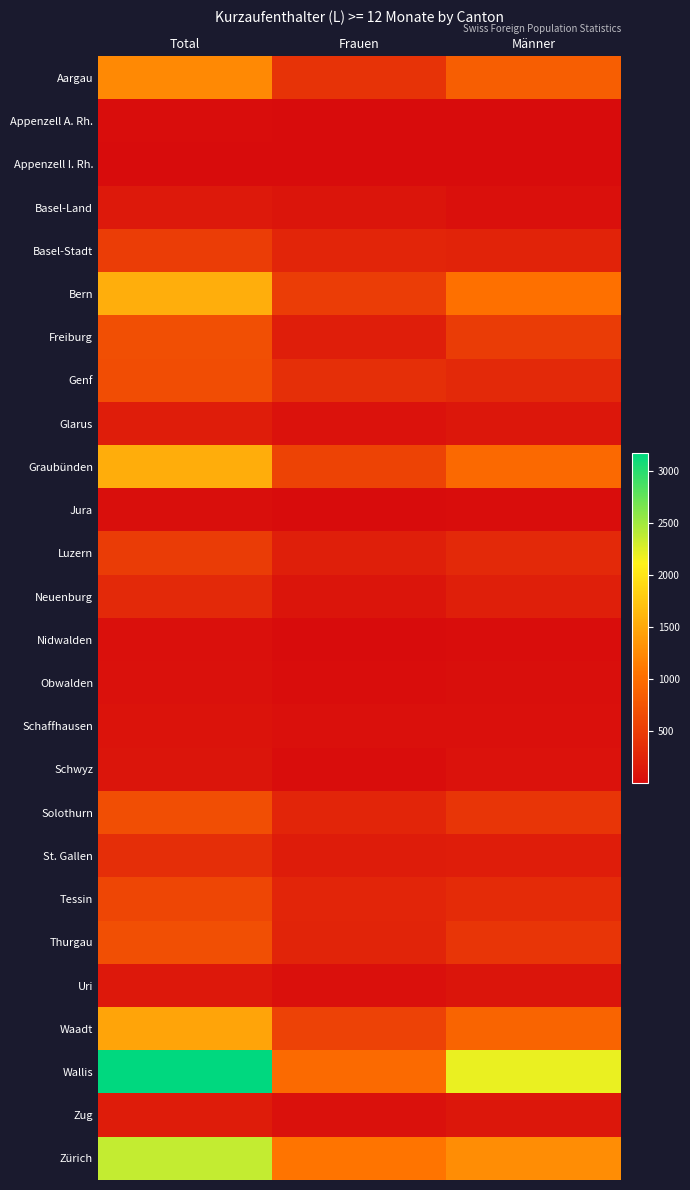

Which label corresponds to the largest value in the chart?

Total